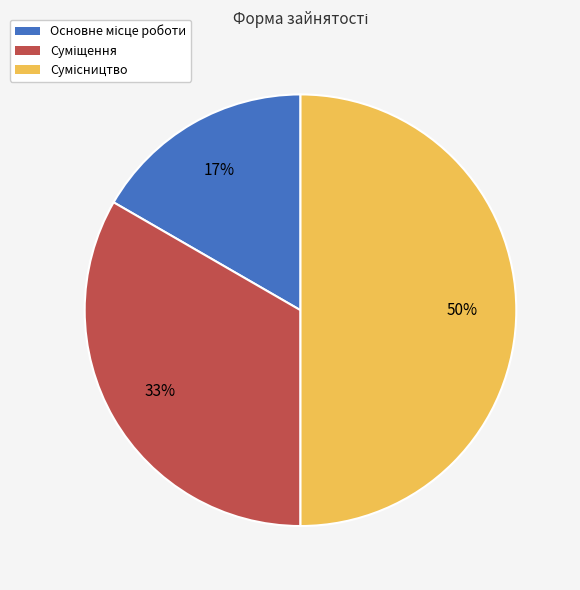

To the nearest percent, what is the difference between the largest and smallest slice percentages?

33%